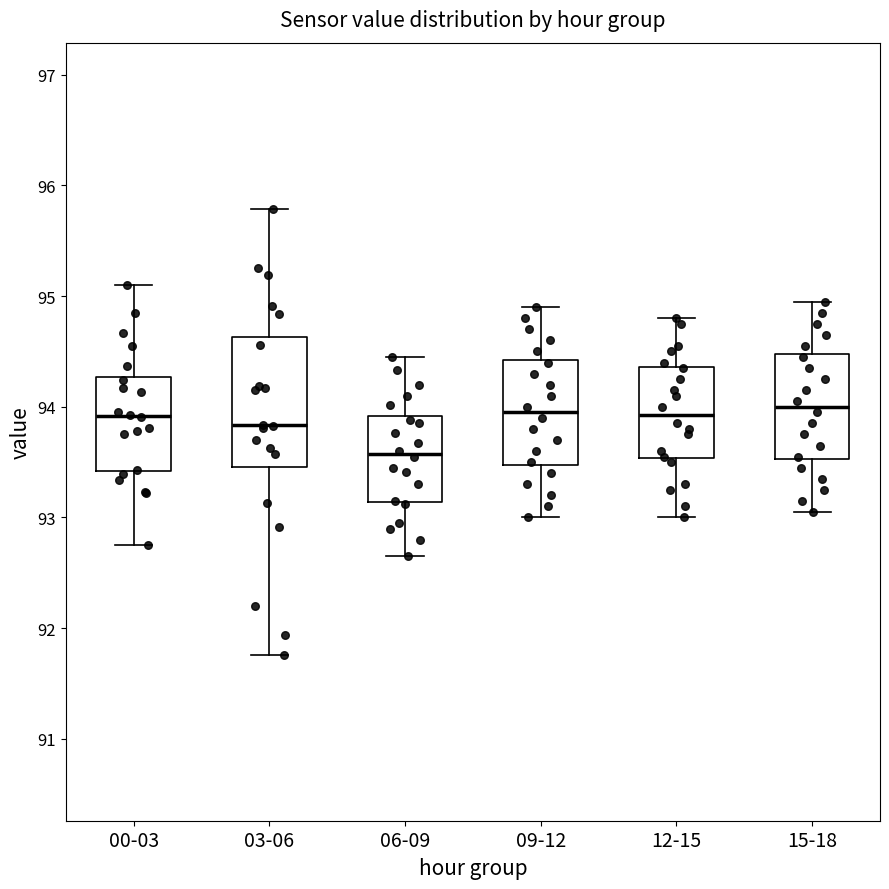

Which box is the tallest, from its lower edge to its upper edge?

03-06